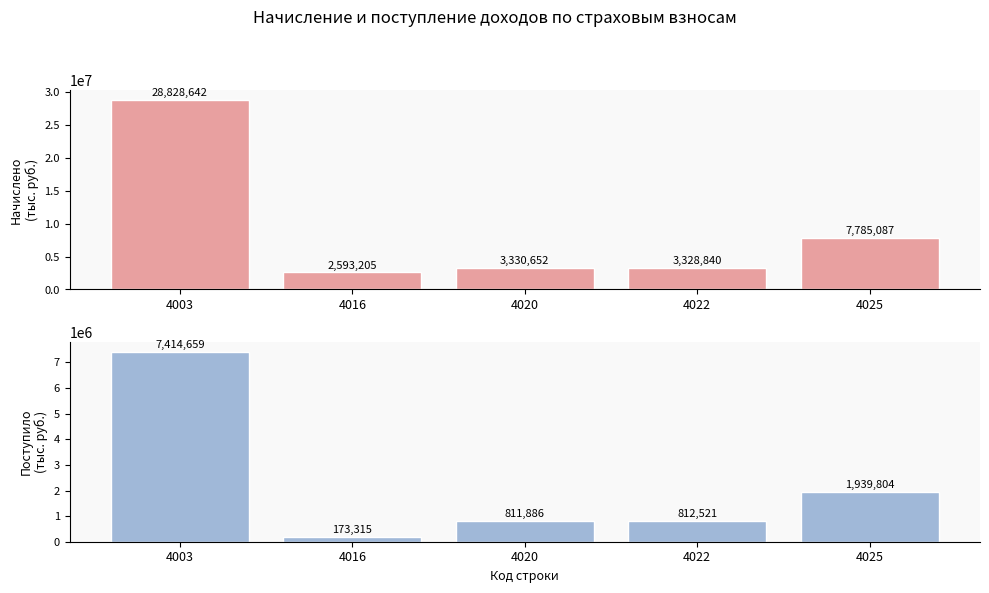

List the series in order of their overall mean, lowest first.

Поступило, Начислено